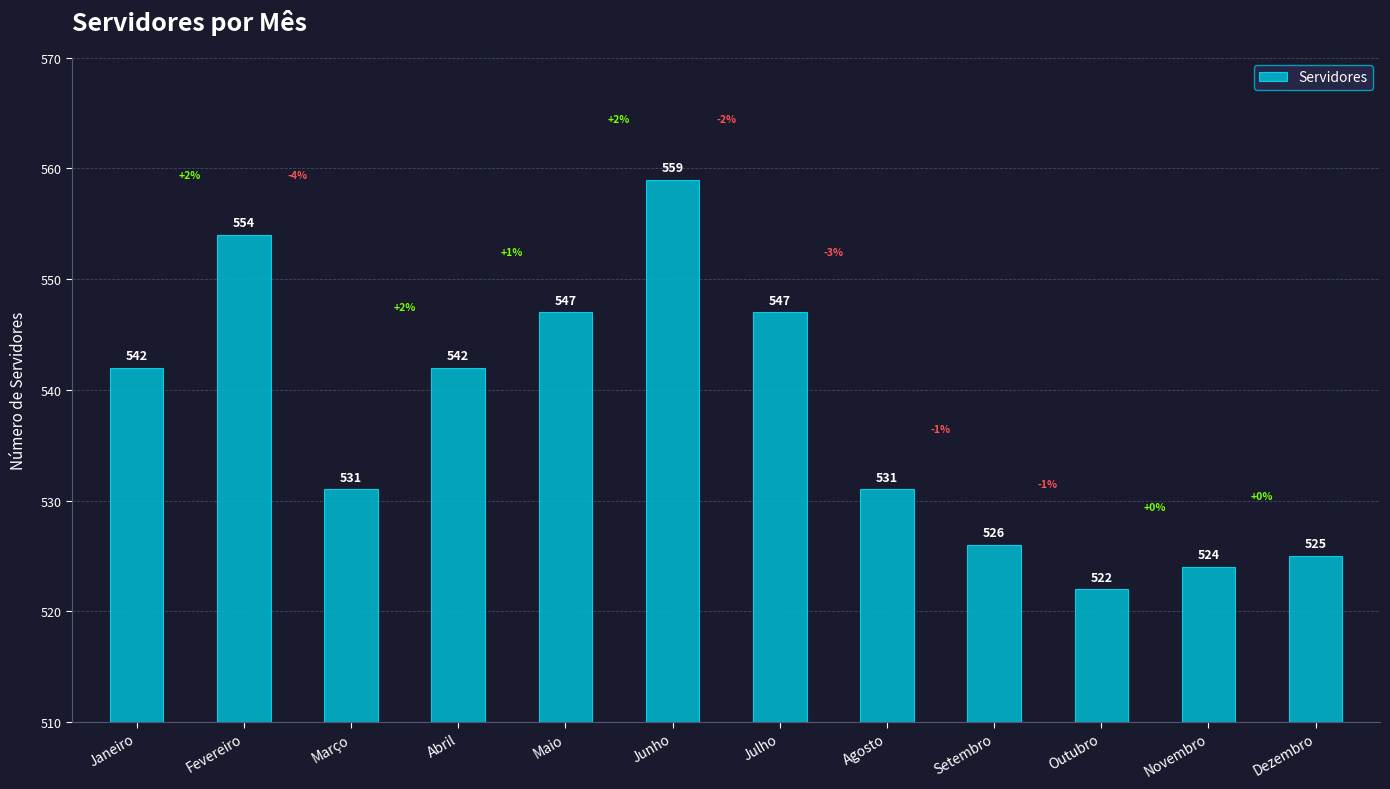

Are the bars grouped side by side (vs. stacked)?

No